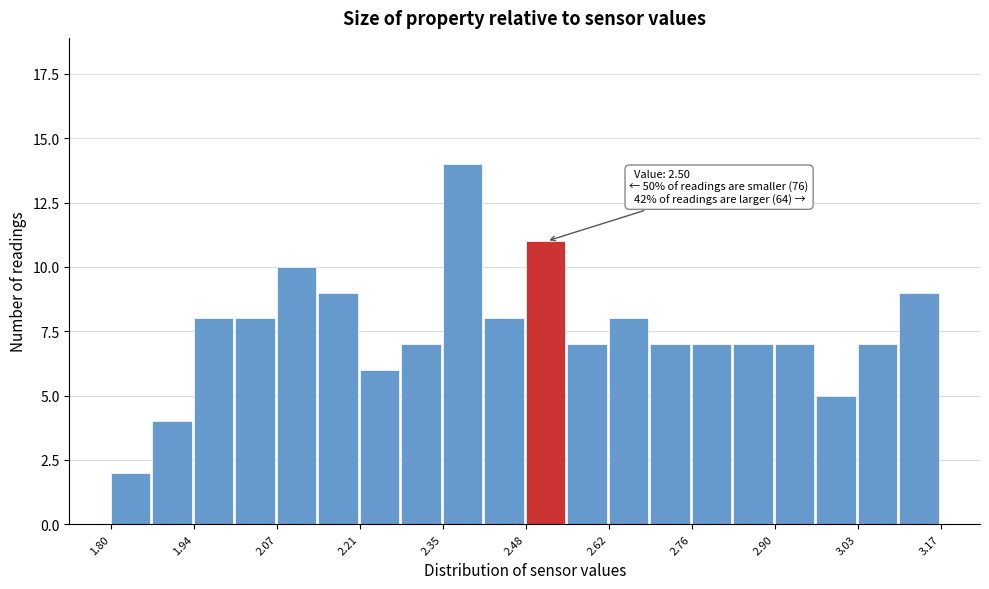

Around what value on the x-axis is the tallest bar? Give the approximate position of its centre, as read against the axis.

2.38